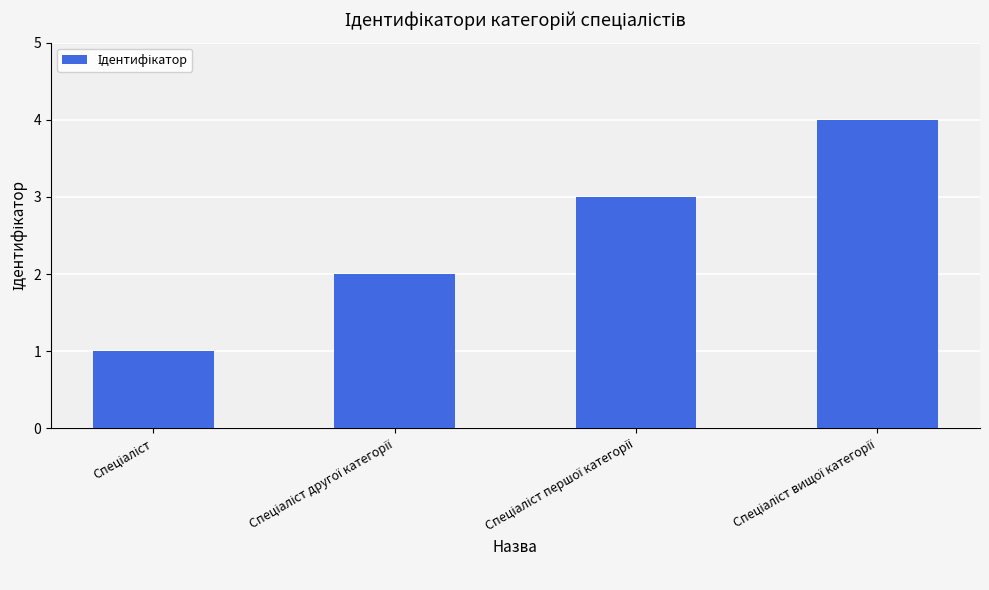

What is the difference between the maximum and minimum values?

3